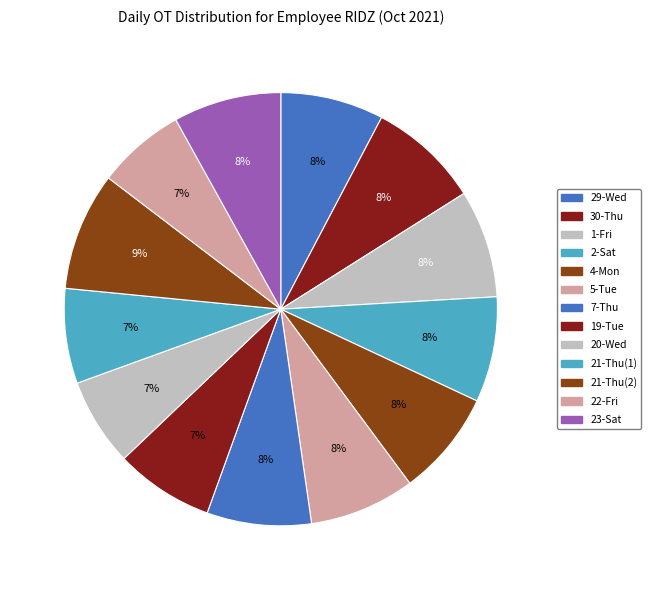

Is it true that 22-Fri is 7% of the pie?

True